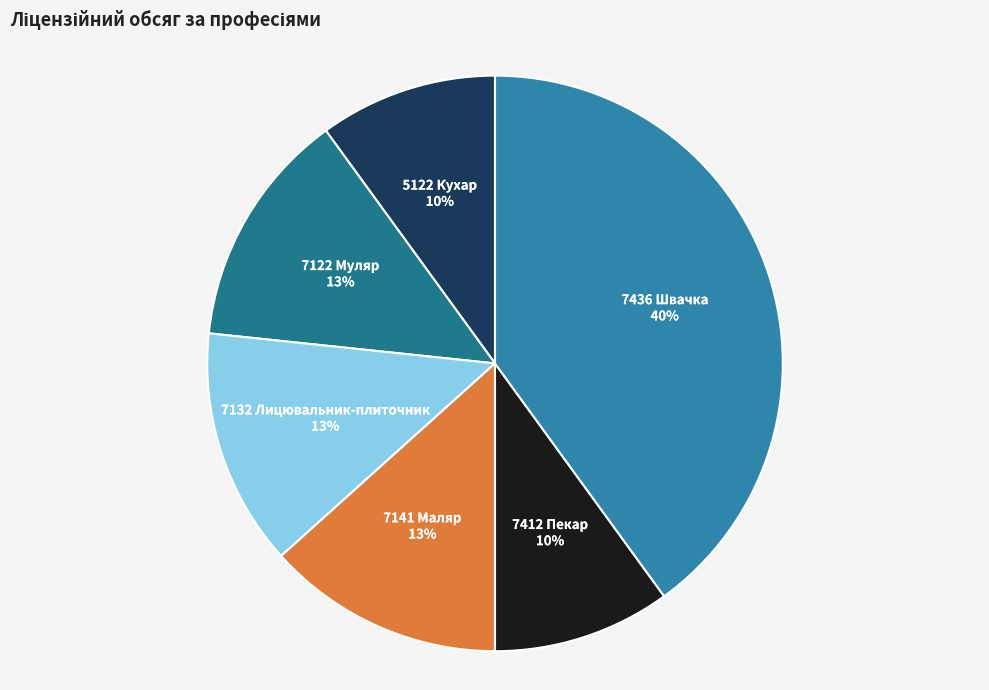

How many slices are in this pie chart?

6